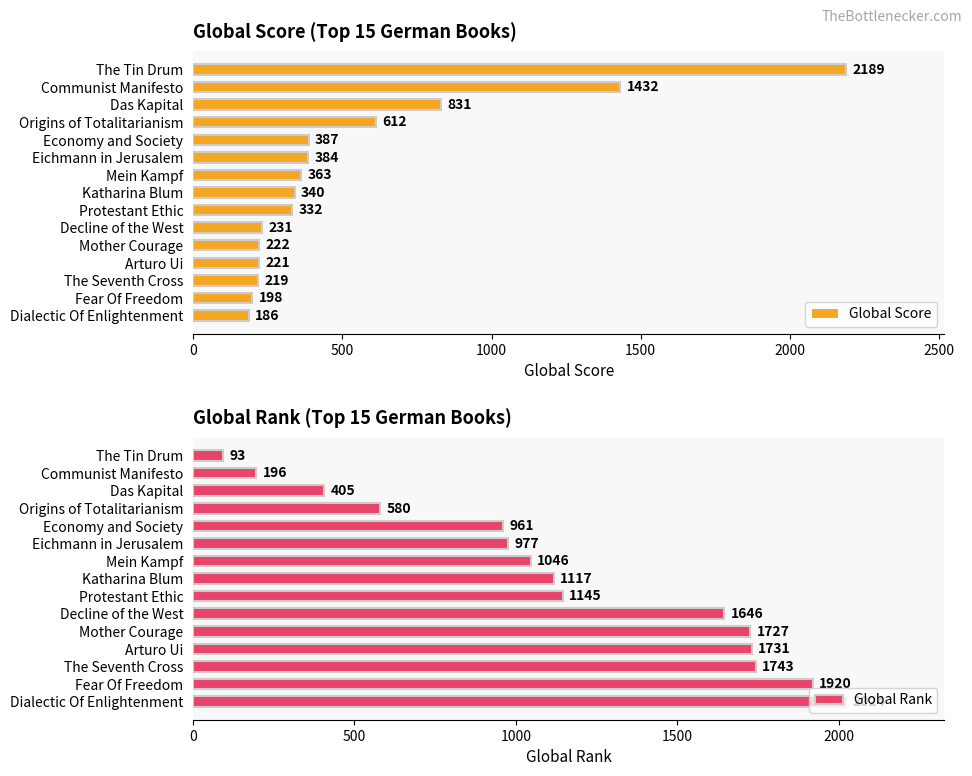

Where is Global Score nearest to the value 1187?

Communist Manifesto